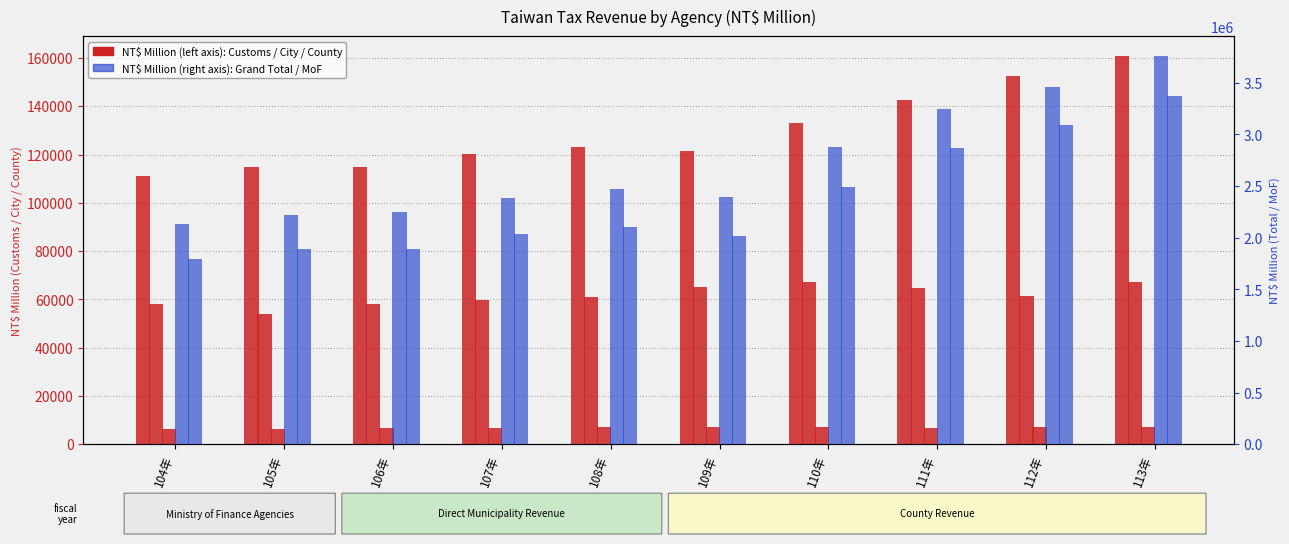

List the series in order of their peak value, highest first.

Grand Total, Ministry of Finance Total, Customs Administration, New Taipei City, Yunlin County